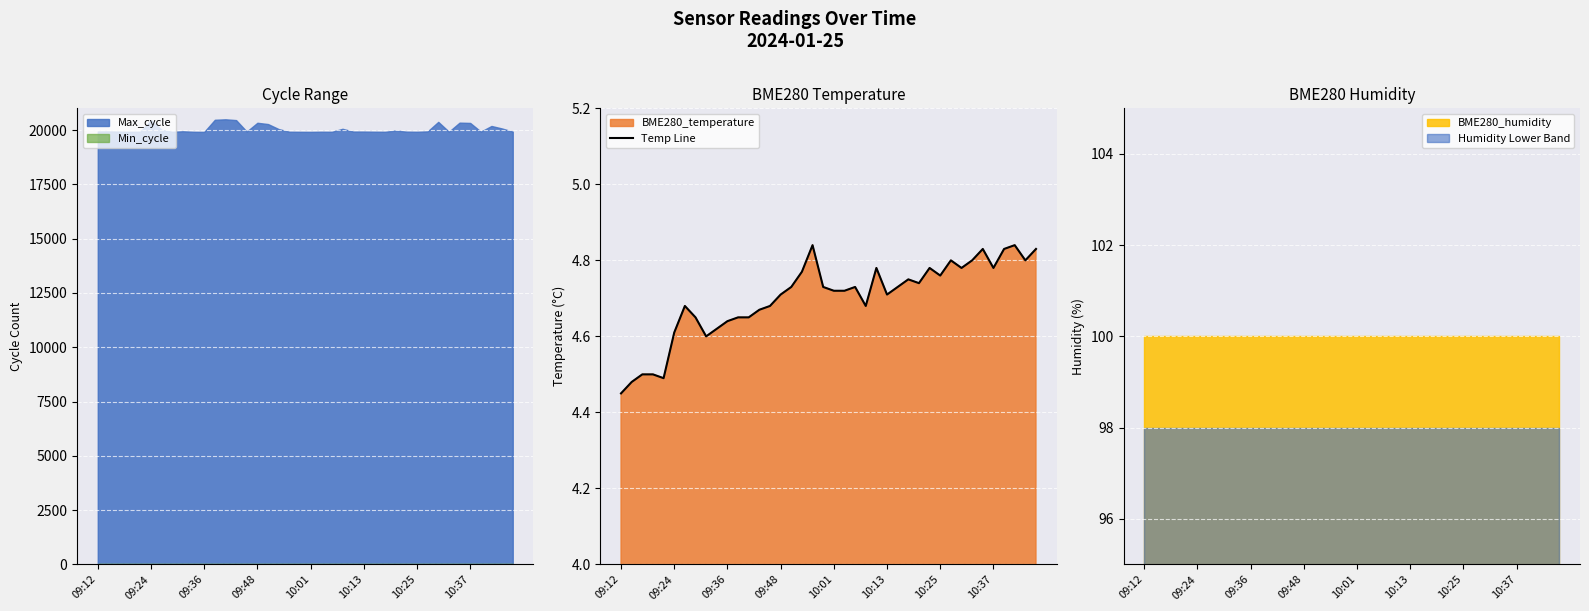

True or false: Temp Line has a value of 7.8 at 10:13.

False